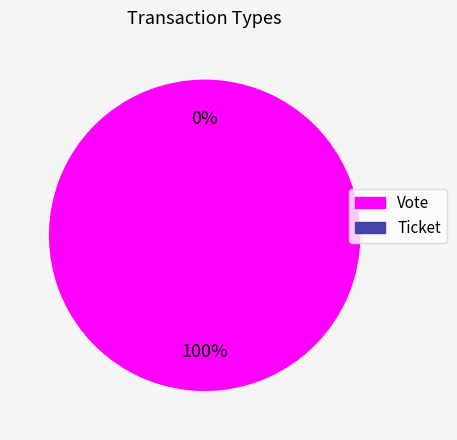

To the nearest percent, what is the difference between the largest and smallest slice percentages?

100%